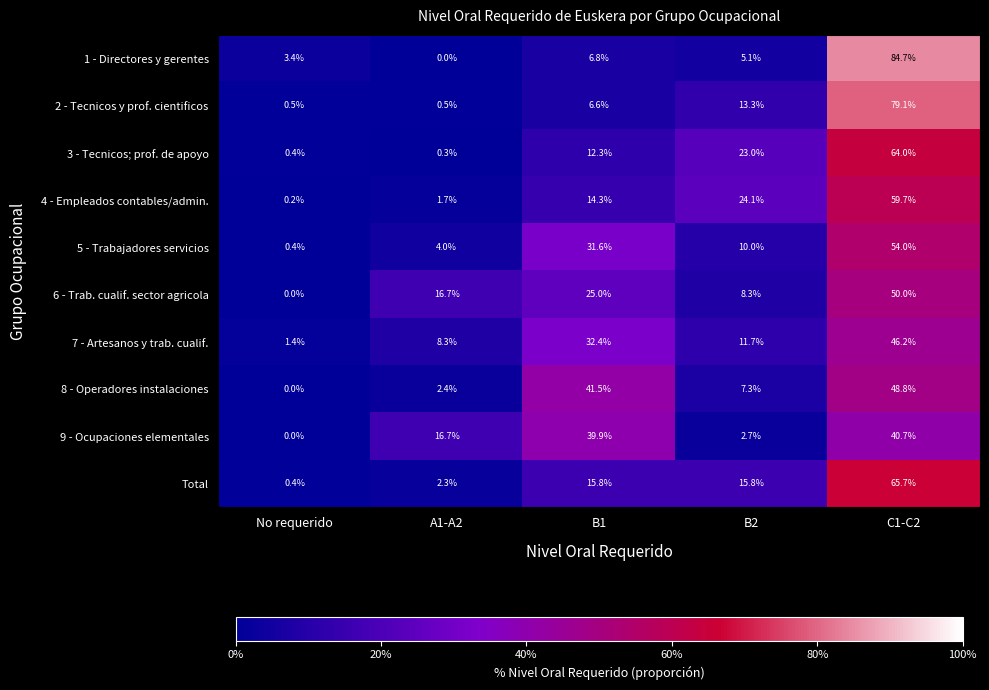

What is the total value across all series at B2?

121.3